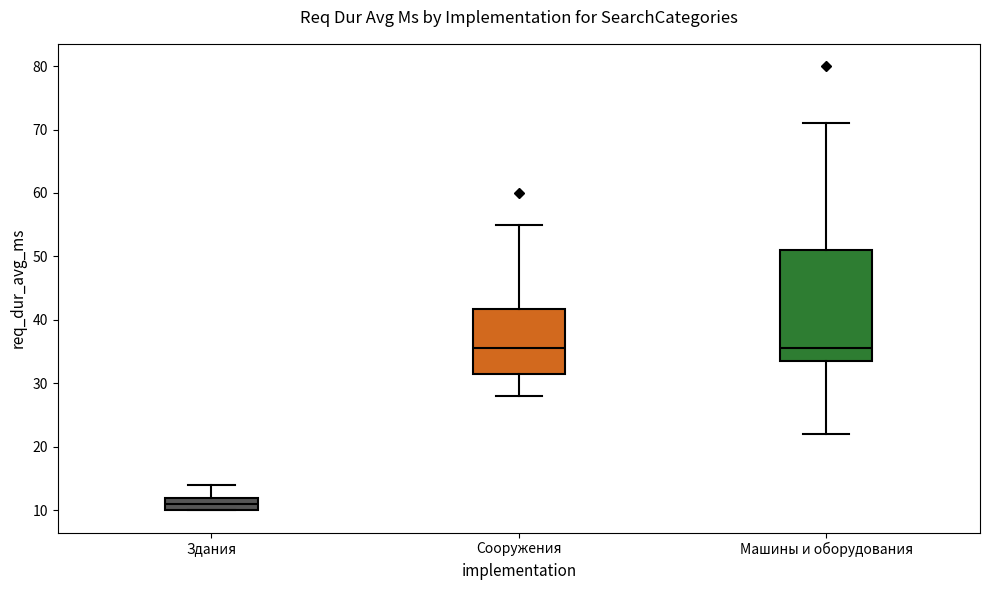

Reading left to right, transcribe this box plot: for each box, give where its median line is, the range the box spans, and where its two whiskers end, as read against the y-axis. The values are not printed on the chart, so give them approximately, as read against the axis.

Здания: median 11, box 10 to 12, whiskers 10 to 14
Сооружения: median 36, box 32 to 42, whiskers 28 to 55
Машины и оборудования: median 36, box 34 to 51, whiskers 22 to 71